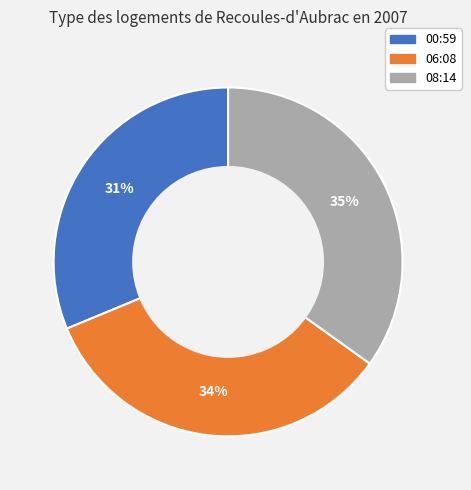

To the nearest percent, what is the average slice percentage?

33%